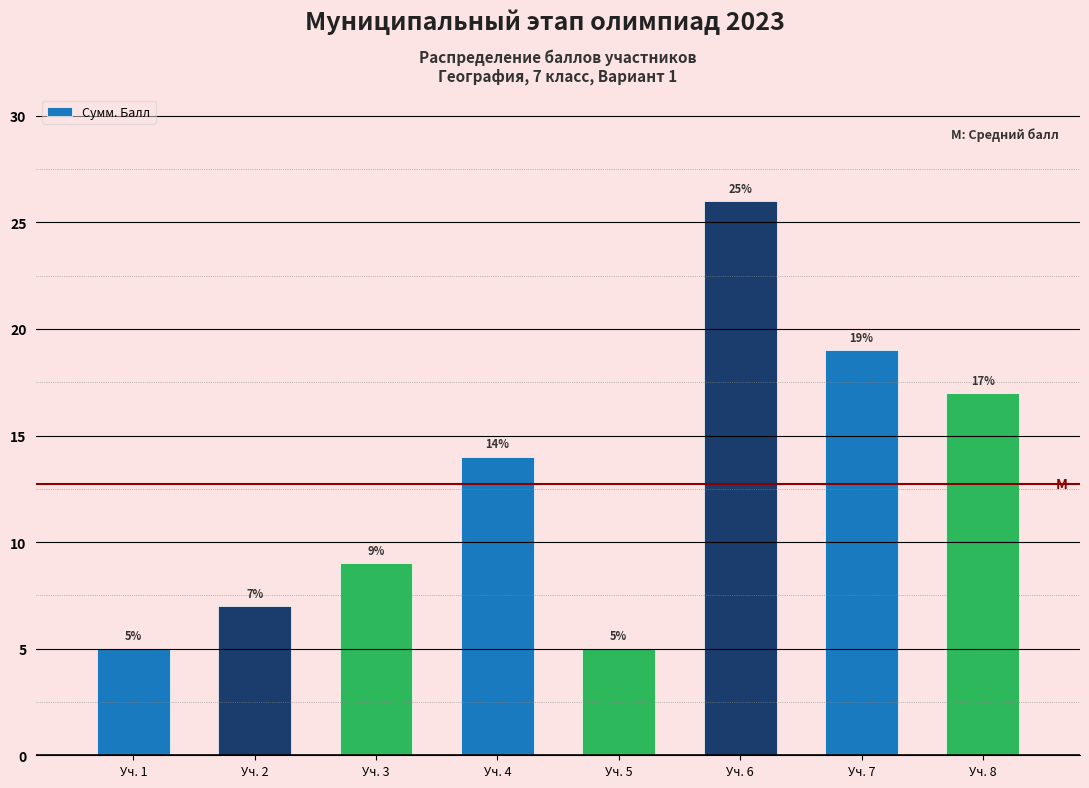

Reading right to left, what are all the values shown in this chart?

Уч. 8=17	Уч. 7=19	Уч. 6=26	Уч. 5=5	Уч. 4=14	Уч. 3=9	Уч. 2=7	Уч. 1=5